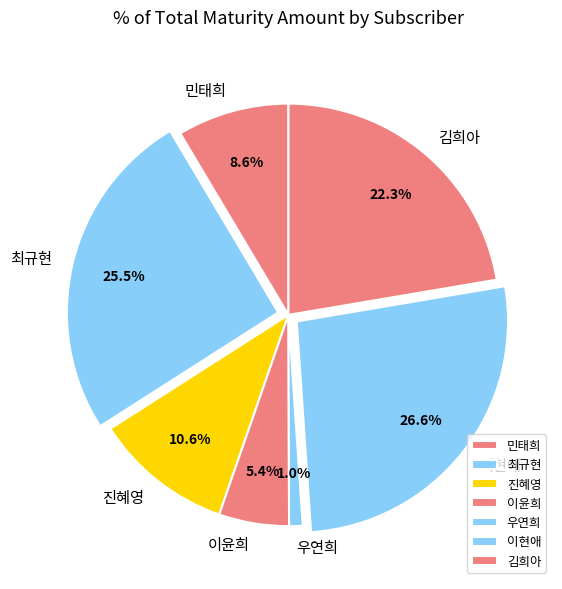

Rank the categories by value from lowest to highest.

우연희, 이윤희, 민태희, 진혜영, 김희아, 최규현, 이현애